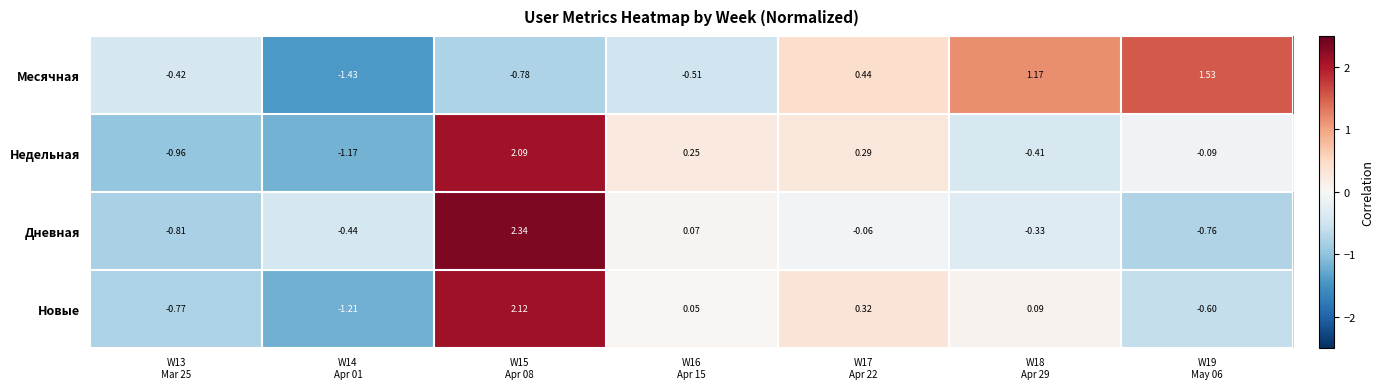

Which series has the widest spread of values?

Новые